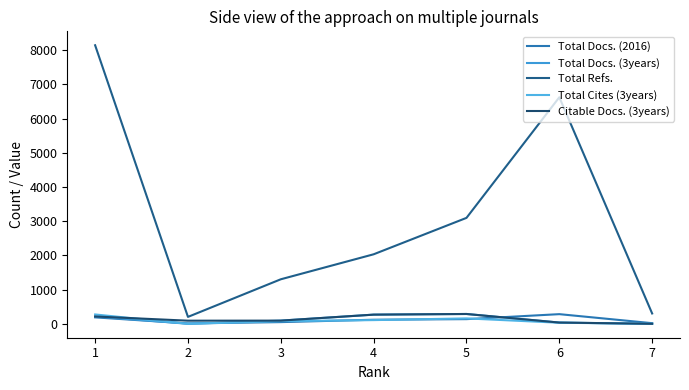

Is it true that Total Refs. equals 1302 at 3?

True